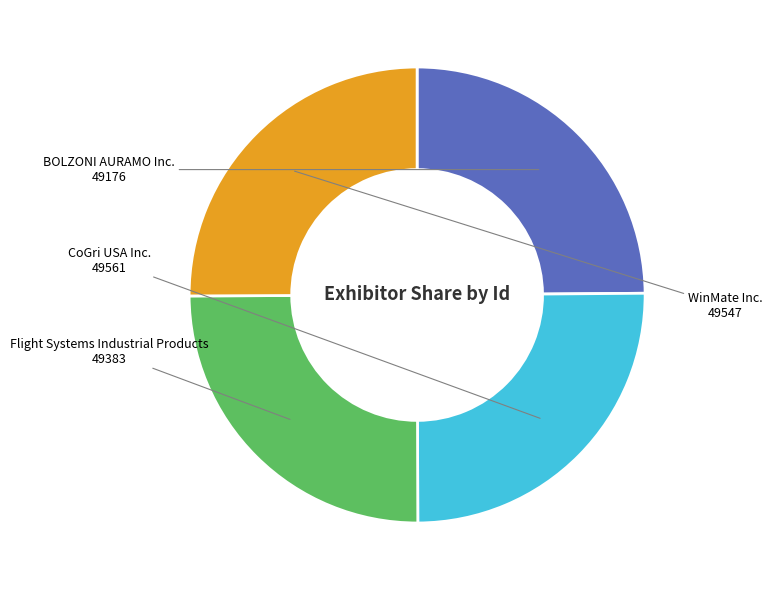

The CoGri USA Inc. slice represents 32% of the pie. True or false?

False